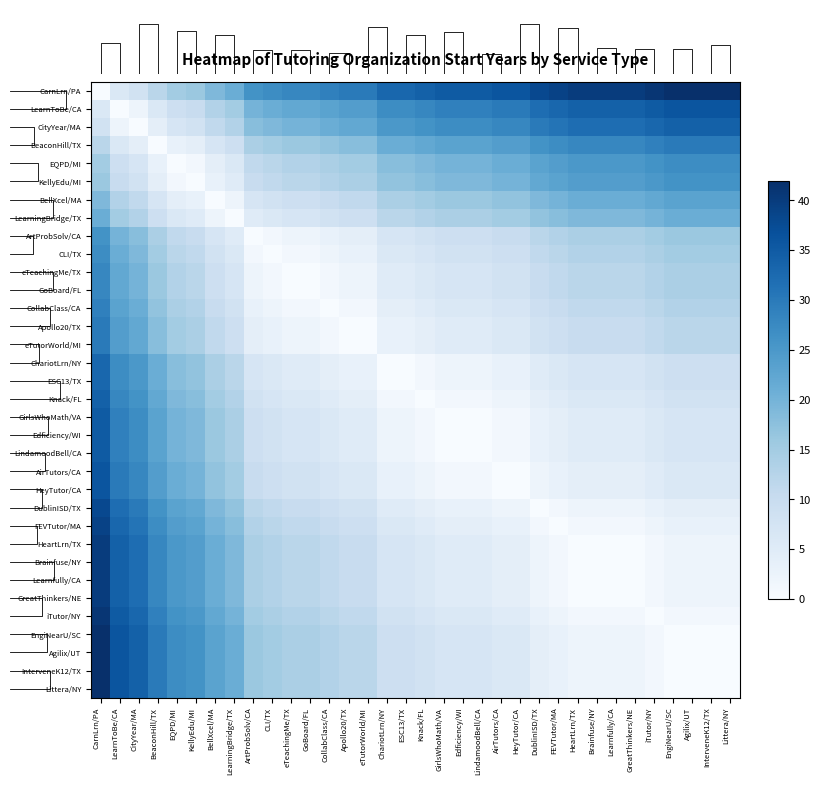

Reading left to right, list all the values displayed in this chart.

CarnLrn/PA: CarnLrn/PA=0	LearnToBe/CA=6	CityYear/MA=8	BeaconHill/TX=12	EQPD/MI=15	KellyEdu/MI=16	BellXcel/MA=19	LearningBridge/TX=21	ArtProbSolv/CA=26	CLI/TX=27	eTeachingMe/TX=28	GoBoard/FL=28	CollabClass/CA=29	Apollo20/TX=30	eTutorWorld/MI=30	ChariotLrn/NY=33	ESC13/TX=33	Knack/FL=34	GirlsWhoMath/VA=35	Edficiency/WI=35	LindamoodBell/CA=35	AirTutors/CA=36	HeyTutor/CA=36	DublinISD/TX=38	FEVTutor/MA=39	HeartLrn/TX=40	Brainfuse/NY=40	Learnfully/CA=40	GreatThinkers/NE=40	iTutor/NY=41	EngiNearU/SC=42	Agilix/UT=42	InterveneK12/TX=42	Littera/NY=42
LearnToBe/CA: CarnLrn/PA=6	LearnToBe/CA=0	CityYear/MA=2	BeaconHill/TX=6	EQPD/MI=9	KellyEdu/MI=10	BellXcel/MA=13	LearningBridge/TX=15	ArtProbSolv/CA=20	CLI/TX=21	eTeachingMe/TX=22	GoBoard/FL=22	CollabClass/CA=23	Apollo20/TX=24	eTutorWorld/MI=24	ChariotLrn/NY=27	ESC13/TX=27	Knack/FL=28	GirlsWhoMath/VA=29	Edficiency/WI=29	LindamoodBell/CA=29	AirTutors/CA=30	HeyTutor/CA=30	DublinISD/TX=32	FEVTutor/MA=33	HeartLrn/TX=34	Brainfuse/NY=34	Learnfully/CA=34	GreatThinkers/NE=34	iTutor/NY=35	EngiNearU/SC=36	Agilix/UT=36	InterveneK12/TX=36	Littera/NY=36
CityYear/MA: CarnLrn/PA=8	LearnToBe/CA=2	CityYear/MA=0	BeaconHill/TX=4	EQPD/MI=7	KellyEdu/MI=8	BellXcel/MA=11	LearningBridge/TX=13	ArtProbSolv/CA=18	CLI/TX=19	eTeachingMe/TX=20	GoBoard/FL=20	CollabClass/CA=21	Apollo20/TX=22	eTutorWorld/MI=22	ChariotLrn/NY=25	ESC13/TX=25	Knack/FL=26	GirlsWhoMath/VA=27	Edficiency/WI=27	LindamoodBell/CA=27	AirTutors/CA=28	HeyTutor/CA=28	DublinISD/TX=30	FEVTutor/MA=31	HeartLrn/TX=32	Brainfuse/NY=32	Learnfully/CA=32	GreatThinkers/NE=32	iTutor/NY=33	EngiNearU/SC=34	Agilix/UT=34	InterveneK12/TX=34	Littera/NY=34
BeaconHill/TX: CarnLrn/PA=12	LearnToBe/CA=6	CityYear/MA=4	BeaconHill/TX=0	EQPD/MI=3	KellyEdu/MI=4	BellXcel/MA=7	LearningBridge/TX=9	ArtProbSolv/CA=14	CLI/TX=15	eTeachingMe/TX=16	GoBoard/FL=16	CollabClass/CA=17	Apollo20/TX=18	eTutorWorld/MI=18	ChariotLrn/NY=21	ESC13/TX=21	Knack/FL=22	GirlsWhoMath/VA=23	Edficiency/WI=23	LindamoodBell/CA=23	AirTutors/CA=24	HeyTutor/CA=24	DublinISD/TX=26	FEVTutor/MA=27	HeartLrn/TX=28	Brainfuse/NY=28	Learnfully/CA=28	GreatThinkers/NE=28	iTutor/NY=29	EngiNearU/SC=30	Agilix/UT=30	InterveneK12/TX=30	Littera/NY=30
EQPD/MI: CarnLrn/PA=15	LearnToBe/CA=9	CityYear/MA=7	BeaconHill/TX=3	EQPD/MI=0	KellyEdu/MI=1	BellXcel/MA=4	LearningBridge/TX=6	ArtProbSolv/CA=11	CLI/TX=12	eTeachingMe/TX=13	GoBoard/FL=13	CollabClass/CA=14	Apollo20/TX=15	eTutorWorld/MI=15	ChariotLrn/NY=18	ESC13/TX=18	Knack/FL=19	GirlsWhoMath/VA=20	Edficiency/WI=20	LindamoodBell/CA=20	AirTutors/CA=21	HeyTutor/CA=21	DublinISD/TX=23	FEVTutor/MA=24	HeartLrn/TX=25	Brainfuse/NY=25	Learnfully/CA=25	GreatThinkers/NE=25	iTutor/NY=26	EngiNearU/SC=27	Agilix/UT=27	InterveneK12/TX=27	Littera/NY=27
KellyEdu/MI: CarnLrn/PA=16	LearnToBe/CA=10	CityYear/MA=8	BeaconHill/TX=4	EQPD/MI=1	KellyEdu/MI=0	BellXcel/MA=3	LearningBridge/TX=5	ArtProbSolv/CA=10	CLI/TX=11	eTeachingMe/TX=12	GoBoard/FL=12	CollabClass/CA=13	Apollo20/TX=14	eTutorWorld/MI=14	ChariotLrn/NY=17	ESC13/TX=17	Knack/FL=18	GirlsWhoMath/VA=19	Edficiency/WI=19	LindamoodBell/CA=19	AirTutors/CA=20	HeyTutor/CA=20	DublinISD/TX=22	FEVTutor/MA=23	HeartLrn/TX=24	Brainfuse/NY=24	Learnfully/CA=24	GreatThinkers/NE=24	iTutor/NY=25	EngiNearU/SC=26	Agilix/UT=26	InterveneK12/TX=26	Littera/NY=26
BellXcel/MA: CarnLrn/PA=19	LearnToBe/CA=13	CityYear/MA=11	BeaconHill/TX=7	EQPD/MI=4	KellyEdu/MI=3	BellXcel/MA=0	LearningBridge/TX=2	ArtProbSolv/CA=7	CLI/TX=8	eTeachingMe/TX=9	GoBoard/FL=9	CollabClass/CA=10	Apollo20/TX=11	eTutorWorld/MI=11	ChariotLrn/NY=14	ESC13/TX=14	Knack/FL=15	GirlsWhoMath/VA=16	Edficiency/WI=16	LindamoodBell/CA=16	AirTutors/CA=17	HeyTutor/CA=17	DublinISD/TX=19	FEVTutor/MA=20	HeartLrn/TX=21	Brainfuse/NY=21	Learnfully/CA=21	GreatThinkers/NE=21	iTutor/NY=22	EngiNearU/SC=23	Agilix/UT=23	InterveneK12/TX=23	Littera/NY=23
LearningBridge/TX: CarnLrn/PA=21	LearnToBe/CA=15	CityYear/MA=13	BeaconHill/TX=9	EQPD/MI=6	KellyEdu/MI=5	BellXcel/MA=2	LearningBridge/TX=0	ArtProbSolv/CA=5	CLI/TX=6	eTeachingMe/TX=7	GoBoard/FL=7	CollabClass/CA=8	Apollo20/TX=9	eTutorWorld/MI=9	ChariotLrn/NY=12	ESC13/TX=12	Knack/FL=13	GirlsWhoMath/VA=14	Edficiency/WI=14	LindamoodBell/CA=14	AirTutors/CA=15	HeyTutor/CA=15	DublinISD/TX=17	FEVTutor/MA=18	HeartLrn/TX=19	Brainfuse/NY=19	Learnfully/CA=19	GreatThinkers/NE=19	iTutor/NY=20	EngiNearU/SC=21	Agilix/UT=21	InterveneK12/TX=21	Littera/NY=21
ArtProbSolv/CA: CarnLrn/PA=26	LearnToBe/CA=20	CityYear/MA=18	BeaconHill/TX=14	EQPD/MI=11	KellyEdu/MI=10	BellXcel/MA=7	LearningBridge/TX=5	ArtProbSolv/CA=0	CLI/TX=1	eTeachingMe/TX=2	GoBoard/FL=2	CollabClass/CA=3	Apollo20/TX=4	eTutorWorld/MI=4	ChariotLrn/NY=7	ESC13/TX=7	Knack/FL=8	GirlsWhoMath/VA=9	Edficiency/WI=9	LindamoodBell/CA=9	AirTutors/CA=10	HeyTutor/CA=10	DublinISD/TX=12	FEVTutor/MA=13	HeartLrn/TX=14	Brainfuse/NY=14	Learnfully/CA=14	GreatThinkers/NE=14	iTutor/NY=15	EngiNearU/SC=16	Agilix/UT=16	InterveneK12/TX=16	Littera/NY=16
CLI/TX: CarnLrn/PA=27	LearnToBe/CA=21	CityYear/MA=19	BeaconHill/TX=15	EQPD/MI=12	KellyEdu/MI=11	BellXcel/MA=8	LearningBridge/TX=6	ArtProbSolv/CA=1	CLI/TX=0	eTeachingMe/TX=1	GoBoard/FL=1	CollabClass/CA=2	Apollo20/TX=3	eTutorWorld/MI=3	ChariotLrn/NY=6	ESC13/TX=6	Knack/FL=7	GirlsWhoMath/VA=8	Edficiency/WI=8	LindamoodBell/CA=8	AirTutors/CA=9	HeyTutor/CA=9	DublinISD/TX=11	FEVTutor/MA=12	HeartLrn/TX=13	Brainfuse/NY=13	Learnfully/CA=13	GreatThinkers/NE=13	iTutor/NY=14	EngiNearU/SC=15	Agilix/UT=15	InterveneK12/TX=15	Littera/NY=15
eTeachingMe/TX: CarnLrn/PA=28	LearnToBe/CA=22	CityYear/MA=20	BeaconHill/TX=16	EQPD/MI=13	KellyEdu/MI=12	BellXcel/MA=9	LearningBridge/TX=7	ArtProbSolv/CA=2	CLI/TX=1	eTeachingMe/TX=0	GoBoard/FL=0	CollabClass/CA=1	Apollo20/TX=2	eTutorWorld/MI=2	ChariotLrn/NY=5	ESC13/TX=5	Knack/FL=6	GirlsWhoMath/VA=7	Edficiency/WI=7	LindamoodBell/CA=7	AirTutors/CA=8	HeyTutor/CA=8	DublinISD/TX=10	FEVTutor/MA=11	HeartLrn/TX=12	Brainfuse/NY=12	Learnfully/CA=12	GreatThinkers/NE=12	iTutor/NY=13	EngiNearU/SC=14	Agilix/UT=14	InterveneK12/TX=14	Littera/NY=14
GoBoard/FL: CarnLrn/PA=28	LearnToBe/CA=22	CityYear/MA=20	BeaconHill/TX=16	EQPD/MI=13	KellyEdu/MI=12	BellXcel/MA=9	LearningBridge/TX=7	ArtProbSolv/CA=2	CLI/TX=1	eTeachingMe/TX=0	GoBoard/FL=0	CollabClass/CA=1	Apollo20/TX=2	eTutorWorld/MI=2	ChariotLrn/NY=5	ESC13/TX=5	Knack/FL=6	GirlsWhoMath/VA=7	Edficiency/WI=7	LindamoodBell/CA=7	AirTutors/CA=8	HeyTutor/CA=8	DublinISD/TX=10	FEVTutor/MA=11	HeartLrn/TX=12	Brainfuse/NY=12	Learnfully/CA=12	GreatThinkers/NE=12	iTutor/NY=13	EngiNearU/SC=14	Agilix/UT=14	InterveneK12/TX=14	Littera/NY=14
CollabClass/CA: CarnLrn/PA=29	LearnToBe/CA=23	CityYear/MA=21	BeaconHill/TX=17	EQPD/MI=14	KellyEdu/MI=13	BellXcel/MA=10	LearningBridge/TX=8	ArtProbSolv/CA=3	CLI/TX=2	eTeachingMe/TX=1	GoBoard/FL=1	CollabClass/CA=0	Apollo20/TX=1	eTutorWorld/MI=1	ChariotLrn/NY=4	ESC13/TX=4	Knack/FL=5	GirlsWhoMath/VA=6	Edficiency/WI=6	LindamoodBell/CA=6	AirTutors/CA=7	HeyTutor/CA=7	DublinISD/TX=9	FEVTutor/MA=10	HeartLrn/TX=11	Brainfuse/NY=11	Learnfully/CA=11	GreatThinkers/NE=11	iTutor/NY=12	EngiNearU/SC=13	Agilix/UT=13	InterveneK12/TX=13	Littera/NY=13
Apollo20/TX: CarnLrn/PA=30	LearnToBe/CA=24	CityYear/MA=22	BeaconHill/TX=18	EQPD/MI=15	KellyEdu/MI=14	BellXcel/MA=11	LearningBridge/TX=9	ArtProbSolv/CA=4	CLI/TX=3	eTeachingMe/TX=2	GoBoard/FL=2	CollabClass/CA=1	Apollo20/TX=0	eTutorWorld/MI=0	ChariotLrn/NY=3	ESC13/TX=3	Knack/FL=4	GirlsWhoMath/VA=5	Edficiency/WI=5	LindamoodBell/CA=5	AirTutors/CA=6	HeyTutor/CA=6	DublinISD/TX=8	FEVTutor/MA=9	HeartLrn/TX=10	Brainfuse/NY=10	Learnfully/CA=10	GreatThinkers/NE=10	iTutor/NY=11	EngiNearU/SC=12	Agilix/UT=12	InterveneK12/TX=12	Littera/NY=12
eTutorWorld/MI: CarnLrn/PA=30	LearnToBe/CA=24	CityYear/MA=22	BeaconHill/TX=18	EQPD/MI=15	KellyEdu/MI=14	BellXcel/MA=11	LearningBridge/TX=9	ArtProbSolv/CA=4	CLI/TX=3	eTeachingMe/TX=2	GoBoard/FL=2	CollabClass/CA=1	Apollo20/TX=0	eTutorWorld/MI=0	ChariotLrn/NY=3	ESC13/TX=3	Knack/FL=4	GirlsWhoMath/VA=5	Edficiency/WI=5	LindamoodBell/CA=5	AirTutors/CA=6	HeyTutor/CA=6	DublinISD/TX=8	FEVTutor/MA=9	HeartLrn/TX=10	Brainfuse/NY=10	Learnfully/CA=10	GreatThinkers/NE=10	iTutor/NY=11	EngiNearU/SC=12	Agilix/UT=12	InterveneK12/TX=12	Littera/NY=12
ChariotLrn/NY: CarnLrn/PA=33	LearnToBe/CA=27	CityYear/MA=25	BeaconHill/TX=21	EQPD/MI=18	KellyEdu/MI=17	BellXcel/MA=14	LearningBridge/TX=12	ArtProbSolv/CA=7	CLI/TX=6	eTeachingMe/TX=5	GoBoard/FL=5	CollabClass/CA=4	Apollo20/TX=3	eTutorWorld/MI=3	ChariotLrn/NY=0	ESC13/TX=0	Knack/FL=1	GirlsWhoMath/VA=2	Edficiency/WI=2	LindamoodBell/CA=2	AirTutors/CA=3	HeyTutor/CA=3	DublinISD/TX=5	FEVTutor/MA=6	HeartLrn/TX=7	Brainfuse/NY=7	Learnfully/CA=7	GreatThinkers/NE=7	iTutor/NY=8	EngiNearU/SC=9	Agilix/UT=9	InterveneK12/TX=9	Littera/NY=9
ESC13/TX: CarnLrn/PA=33	LearnToBe/CA=27	CityYear/MA=25	BeaconHill/TX=21	EQPD/MI=18	KellyEdu/MI=17	BellXcel/MA=14	LearningBridge/TX=12	ArtProbSolv/CA=7	CLI/TX=6	eTeachingMe/TX=5	GoBoard/FL=5	CollabClass/CA=4	Apollo20/TX=3	eTutorWorld/MI=3	ChariotLrn/NY=0	ESC13/TX=0	Knack/FL=1	GirlsWhoMath/VA=2	Edficiency/WI=2	LindamoodBell/CA=2	AirTutors/CA=3	HeyTutor/CA=3	DublinISD/TX=5	FEVTutor/MA=6	HeartLrn/TX=7	Brainfuse/NY=7	Learnfully/CA=7	GreatThinkers/NE=7	iTutor/NY=8	EngiNearU/SC=9	Agilix/UT=9	InterveneK12/TX=9	Littera/NY=9
Knack/FL: CarnLrn/PA=34	LearnToBe/CA=28	CityYear/MA=26	BeaconHill/TX=22	EQPD/MI=19	KellyEdu/MI=18	BellXcel/MA=15	LearningBridge/TX=13	ArtProbSolv/CA=8	CLI/TX=7	eTeachingMe/TX=6	GoBoard/FL=6	CollabClass/CA=5	Apollo20/TX=4	eTutorWorld/MI=4	ChariotLrn/NY=1	ESC13/TX=1	Knack/FL=0	GirlsWhoMath/VA=1	Edficiency/WI=1	LindamoodBell/CA=1	AirTutors/CA=2	HeyTutor/CA=2	DublinISD/TX=4	FEVTutor/MA=5	HeartLrn/TX=6	Brainfuse/NY=6	Learnfully/CA=6	GreatThinkers/NE=6	iTutor/NY=7	EngiNearU/SC=8	Agilix/UT=8	InterveneK12/TX=8	Littera/NY=8
GirlsWhoMath/VA: CarnLrn/PA=35	LearnToBe/CA=29	CityYear/MA=27	BeaconHill/TX=23	EQPD/MI=20	KellyEdu/MI=19	BellXcel/MA=16	LearningBridge/TX=14	ArtProbSolv/CA=9	CLI/TX=8	eTeachingMe/TX=7	GoBoard/FL=7	CollabClass/CA=6	Apollo20/TX=5	eTutorWorld/MI=5	ChariotLrn/NY=2	ESC13/TX=2	Knack/FL=1	GirlsWhoMath/VA=0	Edficiency/WI=0	LindamoodBell/CA=0	AirTutors/CA=1	HeyTutor/CA=1	DublinISD/TX=3	FEVTutor/MA=4	HeartLrn/TX=5	Brainfuse/NY=5	Learnfully/CA=5	GreatThinkers/NE=5	iTutor/NY=6	EngiNearU/SC=7	Agilix/UT=7	InterveneK12/TX=7	Littera/NY=7
Edficiency/WI: CarnLrn/PA=35	LearnToBe/CA=29	CityYear/MA=27	BeaconHill/TX=23	EQPD/MI=20	KellyEdu/MI=19	BellXcel/MA=16	LearningBridge/TX=14	ArtProbSolv/CA=9	CLI/TX=8	eTeachingMe/TX=7	GoBoard/FL=7	CollabClass/CA=6	Apollo20/TX=5	eTutorWorld/MI=5	ChariotLrn/NY=2	ESC13/TX=2	Knack/FL=1	GirlsWhoMath/VA=0	Edficiency/WI=0	LindamoodBell/CA=0	AirTutors/CA=1	HeyTutor/CA=1	DublinISD/TX=3	FEVTutor/MA=4	HeartLrn/TX=5	Brainfuse/NY=5	Learnfully/CA=5	GreatThinkers/NE=5	iTutor/NY=6	EngiNearU/SC=7	Agilix/UT=7	InterveneK12/TX=7	Littera/NY=7
LindamoodBell/CA: CarnLrn/PA=35	LearnToBe/CA=29	CityYear/MA=27	BeaconHill/TX=23	EQPD/MI=20	KellyEdu/MI=19	BellXcel/MA=16	LearningBridge/TX=14	ArtProbSolv/CA=9	CLI/TX=8	eTeachingMe/TX=7	GoBoard/FL=7	CollabClass/CA=6	Apollo20/TX=5	eTutorWorld/MI=5	ChariotLrn/NY=2	ESC13/TX=2	Knack/FL=1	GirlsWhoMath/VA=0	Edficiency/WI=0	LindamoodBell/CA=0	AirTutors/CA=1	HeyTutor/CA=1	DublinISD/TX=3	FEVTutor/MA=4	HeartLrn/TX=5	Brainfuse/NY=5	Learnfully/CA=5	GreatThinkers/NE=5	iTutor/NY=6	EngiNearU/SC=7	Agilix/UT=7	InterveneK12/TX=7	Littera/NY=7
AirTutors/CA: CarnLrn/PA=36	LearnToBe/CA=30	CityYear/MA=28	BeaconHill/TX=24	EQPD/MI=21	KellyEdu/MI=20	BellXcel/MA=17	LearningBridge/TX=15	ArtProbSolv/CA=10	CLI/TX=9	eTeachingMe/TX=8	GoBoard/FL=8	CollabClass/CA=7	Apollo20/TX=6	eTutorWorld/MI=6	ChariotLrn/NY=3	ESC13/TX=3	Knack/FL=2	GirlsWhoMath/VA=1	Edficiency/WI=1	LindamoodBell/CA=1	AirTutors/CA=0	HeyTutor/CA=0	DublinISD/TX=2	FEVTutor/MA=3	HeartLrn/TX=4	Brainfuse/NY=4	Learnfully/CA=4	GreatThinkers/NE=4	iTutor/NY=5	EngiNearU/SC=6	Agilix/UT=6	InterveneK12/TX=6	Littera/NY=6
HeyTutor/CA: CarnLrn/PA=36	LearnToBe/CA=30	CityYear/MA=28	BeaconHill/TX=24	EQPD/MI=21	KellyEdu/MI=20	BellXcel/MA=17	LearningBridge/TX=15	ArtProbSolv/CA=10	CLI/TX=9	eTeachingMe/TX=8	GoBoard/FL=8	CollabClass/CA=7	Apollo20/TX=6	eTutorWorld/MI=6	ChariotLrn/NY=3	ESC13/TX=3	Knack/FL=2	GirlsWhoMath/VA=1	Edficiency/WI=1	LindamoodBell/CA=1	AirTutors/CA=0	HeyTutor/CA=0	DublinISD/TX=2	FEVTutor/MA=3	HeartLrn/TX=4	Brainfuse/NY=4	Learnfully/CA=4	GreatThinkers/NE=4	iTutor/NY=5	EngiNearU/SC=6	Agilix/UT=6	InterveneK12/TX=6	Littera/NY=6
DublinISD/TX: CarnLrn/PA=38	LearnToBe/CA=32	CityYear/MA=30	BeaconHill/TX=26	EQPD/MI=23	KellyEdu/MI=22	BellXcel/MA=19	LearningBridge/TX=17	ArtProbSolv/CA=12	CLI/TX=11	eTeachingMe/TX=10	GoBoard/FL=10	CollabClass/CA=9	Apollo20/TX=8	eTutorWorld/MI=8	ChariotLrn/NY=5	ESC13/TX=5	Knack/FL=4	GirlsWhoMath/VA=3	Edficiency/WI=3	LindamoodBell/CA=3	AirTutors/CA=2	HeyTutor/CA=2	DublinISD/TX=0	FEVTutor/MA=1	HeartLrn/TX=2	Brainfuse/NY=2	Learnfully/CA=2	GreatThinkers/NE=2	iTutor/NY=3	EngiNearU/SC=4	Agilix/UT=4	InterveneK12/TX=4	Littera/NY=4
FEVTutor/MA: CarnLrn/PA=39	LearnToBe/CA=33	CityYear/MA=31	BeaconHill/TX=27	EQPD/MI=24	KellyEdu/MI=23	BellXcel/MA=20	LearningBridge/TX=18	ArtProbSolv/CA=13	CLI/TX=12	eTeachingMe/TX=11	GoBoard/FL=11	CollabClass/CA=10	Apollo20/TX=9	eTutorWorld/MI=9	ChariotLrn/NY=6	ESC13/TX=6	Knack/FL=5	GirlsWhoMath/VA=4	Edficiency/WI=4	LindamoodBell/CA=4	AirTutors/CA=3	HeyTutor/CA=3	DublinISD/TX=1	FEVTutor/MA=0	HeartLrn/TX=1	Brainfuse/NY=1	Learnfully/CA=1	GreatThinkers/NE=1	iTutor/NY=2	EngiNearU/SC=3	Agilix/UT=3	InterveneK12/TX=3	Littera/NY=3
HeartLrn/TX: CarnLrn/PA=40	LearnToBe/CA=34	CityYear/MA=32	BeaconHill/TX=28	EQPD/MI=25	KellyEdu/MI=24	BellXcel/MA=21	LearningBridge/TX=19	ArtProbSolv/CA=14	CLI/TX=13	eTeachingMe/TX=12	GoBoard/FL=12	CollabClass/CA=11	Apollo20/TX=10	eTutorWorld/MI=10	ChariotLrn/NY=7	ESC13/TX=7	Knack/FL=6	GirlsWhoMath/VA=5	Edficiency/WI=5	LindamoodBell/CA=5	AirTutors/CA=4	HeyTutor/CA=4	DublinISD/TX=2	FEVTutor/MA=1	HeartLrn/TX=0	Brainfuse/NY=0	Learnfully/CA=0	GreatThinkers/NE=0	iTutor/NY=1	EngiNearU/SC=2	Agilix/UT=2	InterveneK12/TX=2	Littera/NY=2
Brainfuse/NY: CarnLrn/PA=40	LearnToBe/CA=34	CityYear/MA=32	BeaconHill/TX=28	EQPD/MI=25	KellyEdu/MI=24	BellXcel/MA=21	LearningBridge/TX=19	ArtProbSolv/CA=14	CLI/TX=13	eTeachingMe/TX=12	GoBoard/FL=12	CollabClass/CA=11	Apollo20/TX=10	eTutorWorld/MI=10	ChariotLrn/NY=7	ESC13/TX=7	Knack/FL=6	GirlsWhoMath/VA=5	Edficiency/WI=5	LindamoodBell/CA=5	AirTutors/CA=4	HeyTutor/CA=4	DublinISD/TX=2	FEVTutor/MA=1	HeartLrn/TX=0	Brainfuse/NY=0	Learnfully/CA=0	GreatThinkers/NE=0	iTutor/NY=1	EngiNearU/SC=2	Agilix/UT=2	InterveneK12/TX=2	Littera/NY=2
Learnfully/CA: CarnLrn/PA=40	LearnToBe/CA=34	CityYear/MA=32	BeaconHill/TX=28	EQPD/MI=25	KellyEdu/MI=24	BellXcel/MA=21	LearningBridge/TX=19	ArtProbSolv/CA=14	CLI/TX=13	eTeachingMe/TX=12	GoBoard/FL=12	CollabClass/CA=11	Apollo20/TX=10	eTutorWorld/MI=10	ChariotLrn/NY=7	ESC13/TX=7	Knack/FL=6	GirlsWhoMath/VA=5	Edficiency/WI=5	LindamoodBell/CA=5	AirTutors/CA=4	HeyTutor/CA=4	DublinISD/TX=2	FEVTutor/MA=1	HeartLrn/TX=0	Brainfuse/NY=0	Learnfully/CA=0	GreatThinkers/NE=0	iTutor/NY=1	EngiNearU/SC=2	Agilix/UT=2	InterveneK12/TX=2	Littera/NY=2
GreatThinkers/NE: CarnLrn/PA=40	LearnToBe/CA=34	CityYear/MA=32	BeaconHill/TX=28	EQPD/MI=25	KellyEdu/MI=24	BellXcel/MA=21	LearningBridge/TX=19	ArtProbSolv/CA=14	CLI/TX=13	eTeachingMe/TX=12	GoBoard/FL=12	CollabClass/CA=11	Apollo20/TX=10	eTutorWorld/MI=10	ChariotLrn/NY=7	ESC13/TX=7	Knack/FL=6	GirlsWhoMath/VA=5	Edficiency/WI=5	LindamoodBell/CA=5	AirTutors/CA=4	HeyTutor/CA=4	DublinISD/TX=2	FEVTutor/MA=1	HeartLrn/TX=0	Brainfuse/NY=0	Learnfully/CA=0	GreatThinkers/NE=0	iTutor/NY=1	EngiNearU/SC=2	Agilix/UT=2	InterveneK12/TX=2	Littera/NY=2
iTutor/NY: CarnLrn/PA=41	LearnToBe/CA=35	CityYear/MA=33	BeaconHill/TX=29	EQPD/MI=26	KellyEdu/MI=25	BellXcel/MA=22	LearningBridge/TX=20	ArtProbSolv/CA=15	CLI/TX=14	eTeachingMe/TX=13	GoBoard/FL=13	CollabClass/CA=12	Apollo20/TX=11	eTutorWorld/MI=11	ChariotLrn/NY=8	ESC13/TX=8	Knack/FL=7	GirlsWhoMath/VA=6	Edficiency/WI=6	LindamoodBell/CA=6	AirTutors/CA=5	HeyTutor/CA=5	DublinISD/TX=3	FEVTutor/MA=2	HeartLrn/TX=1	Brainfuse/NY=1	Learnfully/CA=1	GreatThinkers/NE=1	iTutor/NY=0	EngiNearU/SC=1	Agilix/UT=1	InterveneK12/TX=1	Littera/NY=1
EngiNearU/SC: CarnLrn/PA=42	LearnToBe/CA=36	CityYear/MA=34	BeaconHill/TX=30	EQPD/MI=27	KellyEdu/MI=26	BellXcel/MA=23	LearningBridge/TX=21	ArtProbSolv/CA=16	CLI/TX=15	eTeachingMe/TX=14	GoBoard/FL=14	CollabClass/CA=13	Apollo20/TX=12	eTutorWorld/MI=12	ChariotLrn/NY=9	ESC13/TX=9	Knack/FL=8	GirlsWhoMath/VA=7	Edficiency/WI=7	LindamoodBell/CA=7	AirTutors/CA=6	HeyTutor/CA=6	DublinISD/TX=4	FEVTutor/MA=3	HeartLrn/TX=2	Brainfuse/NY=2	Learnfully/CA=2	GreatThinkers/NE=2	iTutor/NY=1	EngiNearU/SC=0	Agilix/UT=0	InterveneK12/TX=0	Littera/NY=0
Agilix/UT: CarnLrn/PA=42	LearnToBe/CA=36	CityYear/MA=34	BeaconHill/TX=30	EQPD/MI=27	KellyEdu/MI=26	BellXcel/MA=23	LearningBridge/TX=21	ArtProbSolv/CA=16	CLI/TX=15	eTeachingMe/TX=14	GoBoard/FL=14	CollabClass/CA=13	Apollo20/TX=12	eTutorWorld/MI=12	ChariotLrn/NY=9	ESC13/TX=9	Knack/FL=8	GirlsWhoMath/VA=7	Edficiency/WI=7	LindamoodBell/CA=7	AirTutors/CA=6	HeyTutor/CA=6	DublinISD/TX=4	FEVTutor/MA=3	HeartLrn/TX=2	Brainfuse/NY=2	Learnfully/CA=2	GreatThinkers/NE=2	iTutor/NY=1	EngiNearU/SC=0	Agilix/UT=0	InterveneK12/TX=0	Littera/NY=0
InterveneK12/TX: CarnLrn/PA=42	LearnToBe/CA=36	CityYear/MA=34	BeaconHill/TX=30	EQPD/MI=27	KellyEdu/MI=26	BellXcel/MA=23	LearningBridge/TX=21	ArtProbSolv/CA=16	CLI/TX=15	eTeachingMe/TX=14	GoBoard/FL=14	CollabClass/CA=13	Apollo20/TX=12	eTutorWorld/MI=12	ChariotLrn/NY=9	ESC13/TX=9	Knack/FL=8	GirlsWhoMath/VA=7	Edficiency/WI=7	LindamoodBell/CA=7	AirTutors/CA=6	HeyTutor/CA=6	DublinISD/TX=4	FEVTutor/MA=3	HeartLrn/TX=2	Brainfuse/NY=2	Learnfully/CA=2	GreatThinkers/NE=2	iTutor/NY=1	EngiNearU/SC=0	Agilix/UT=0	InterveneK12/TX=0	Littera/NY=0
Littera/NY: CarnLrn/PA=42	LearnToBe/CA=36	CityYear/MA=34	BeaconHill/TX=30	EQPD/MI=27	KellyEdu/MI=26	BellXcel/MA=23	LearningBridge/TX=21	ArtProbSolv/CA=16	CLI/TX=15	eTeachingMe/TX=14	GoBoard/FL=14	CollabClass/CA=13	Apollo20/TX=12	eTutorWorld/MI=12	ChariotLrn/NY=9	ESC13/TX=9	Knack/FL=8	GirlsWhoMath/VA=7	Edficiency/WI=7	LindamoodBell/CA=7	AirTutors/CA=6	HeyTutor/CA=6	DublinISD/TX=4	FEVTutor/MA=3	HeartLrn/TX=2	Brainfuse/NY=2	Learnfully/CA=2	GreatThinkers/NE=2	iTutor/NY=1	EngiNearU/SC=0	Agilix/UT=0	InterveneK12/TX=0	Littera/NY=0